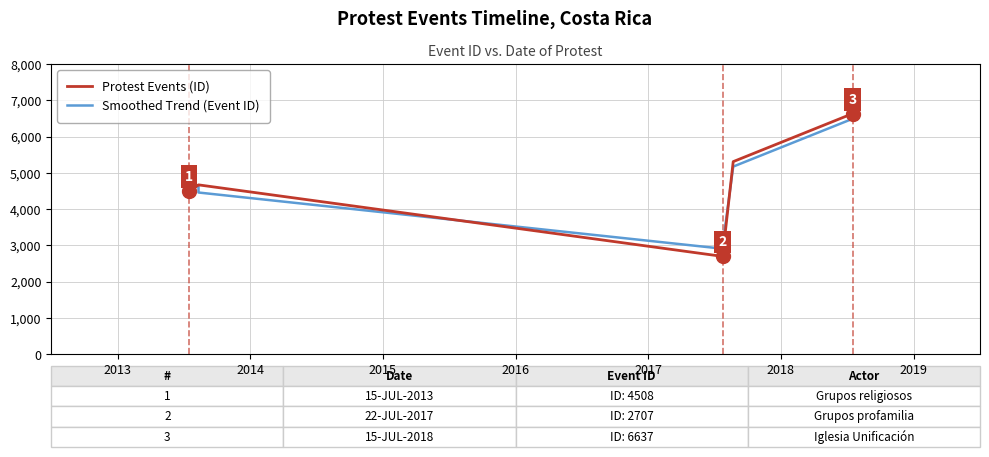

Which series has the largest total across all categories?

Protest Events (ID)